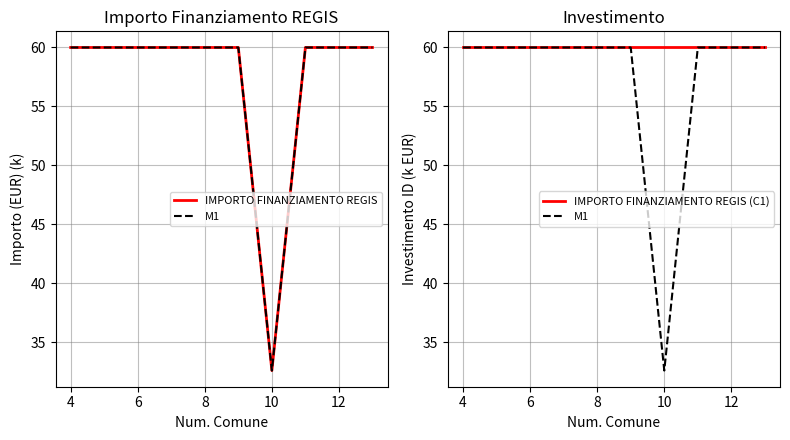

List the series in order of their peak value, lowest first.

IMPORTO FINANZIAMENTO REGIS, M1, IMPORTO FINANZIAMENTO REGIS (C1)